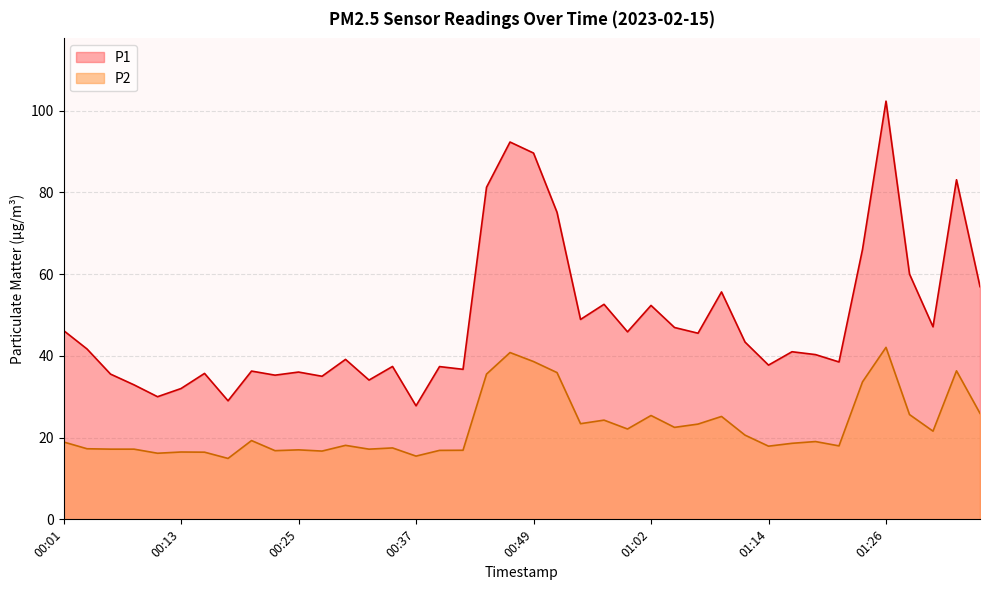

What are all the series names shown in the legend?

P1, P2